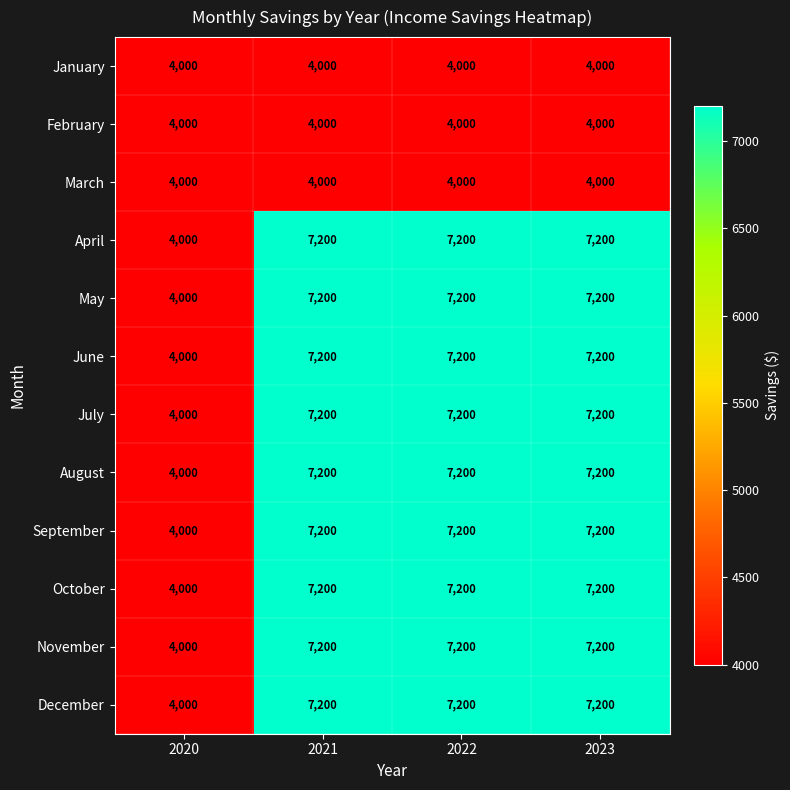

What is the total value across all series at 2022?

76800